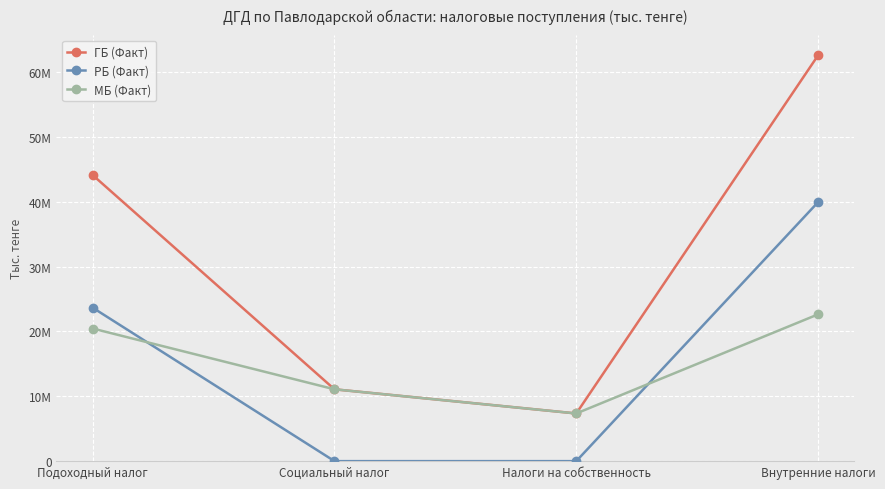

Where is the first local minimum for МБ (Факт)?

Налоги на собственность